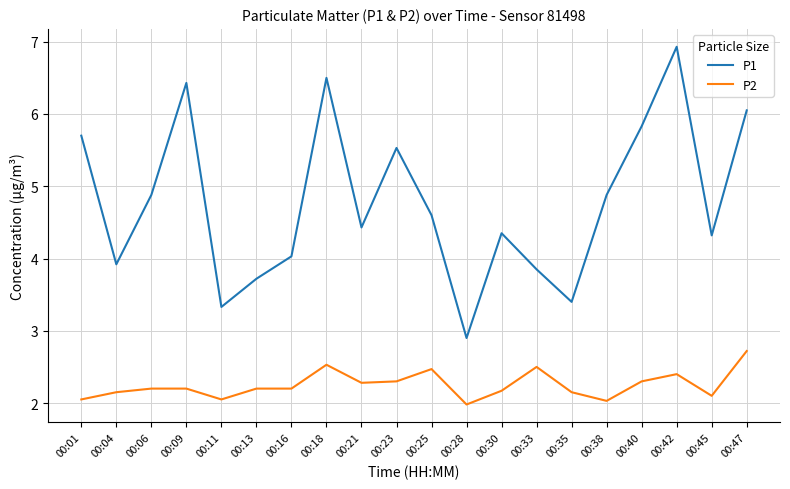

True or false: P2 and P1 intersect in this chart.

False